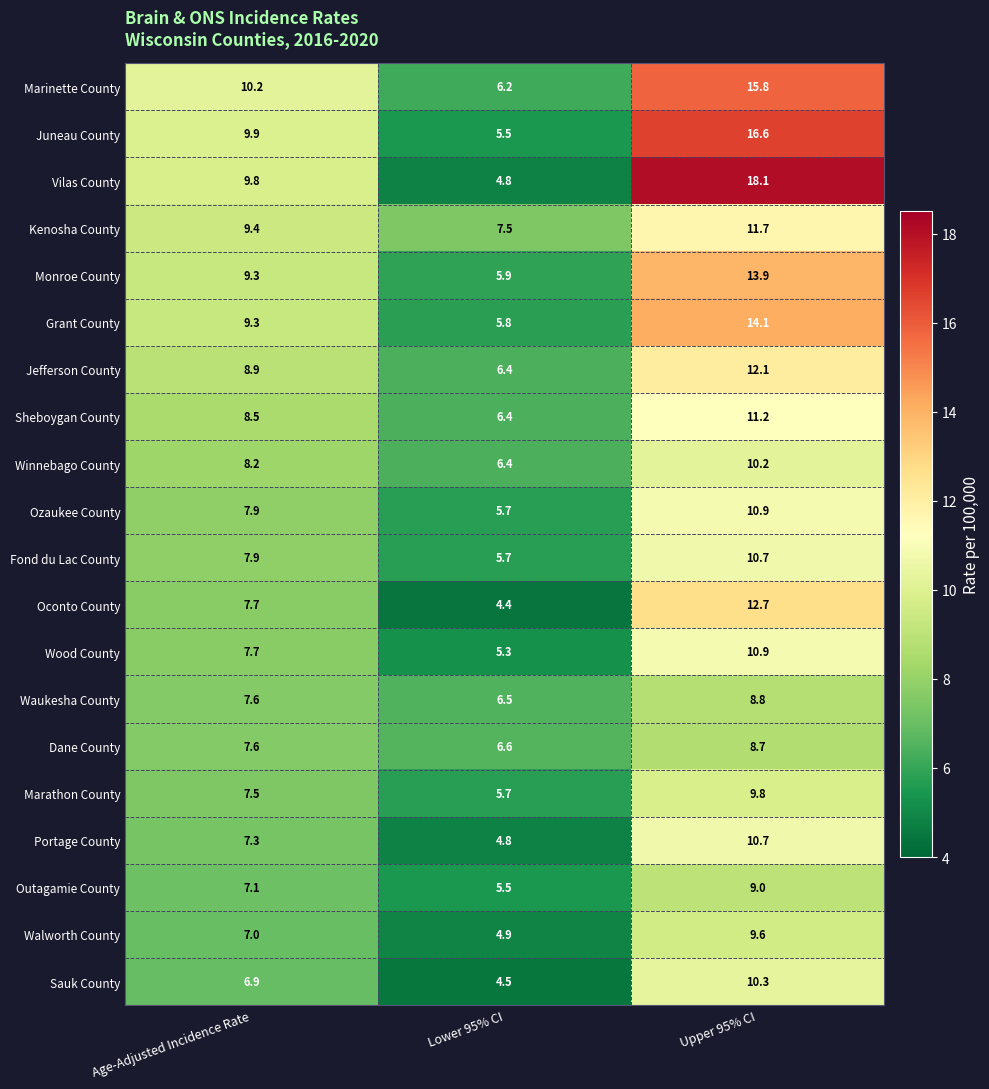

What is the approximate value of Waukesha County at Upper 95% CI?

8.8